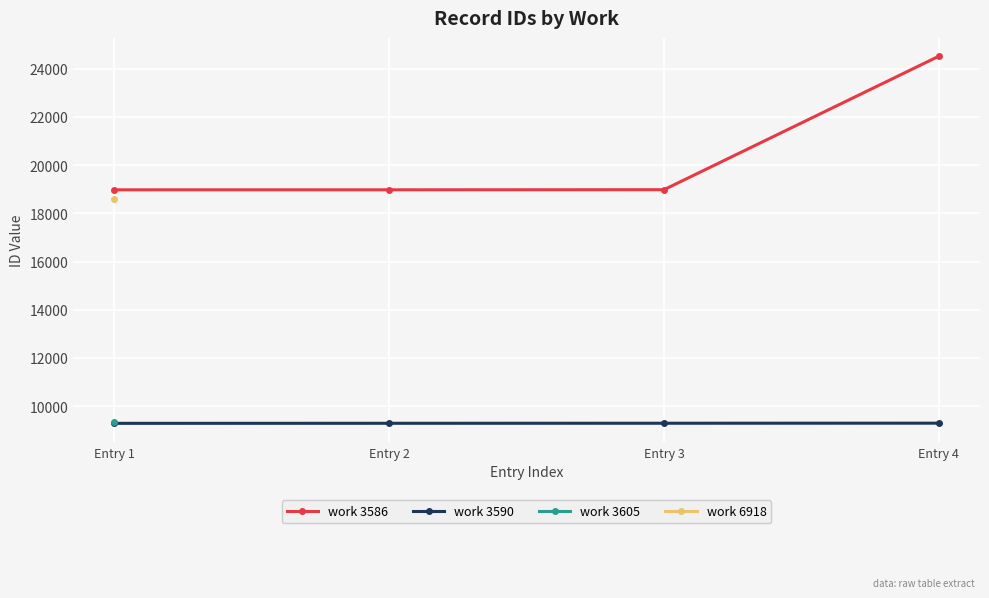

What is the value of the work 3586 point at the 4th from the left?

24515